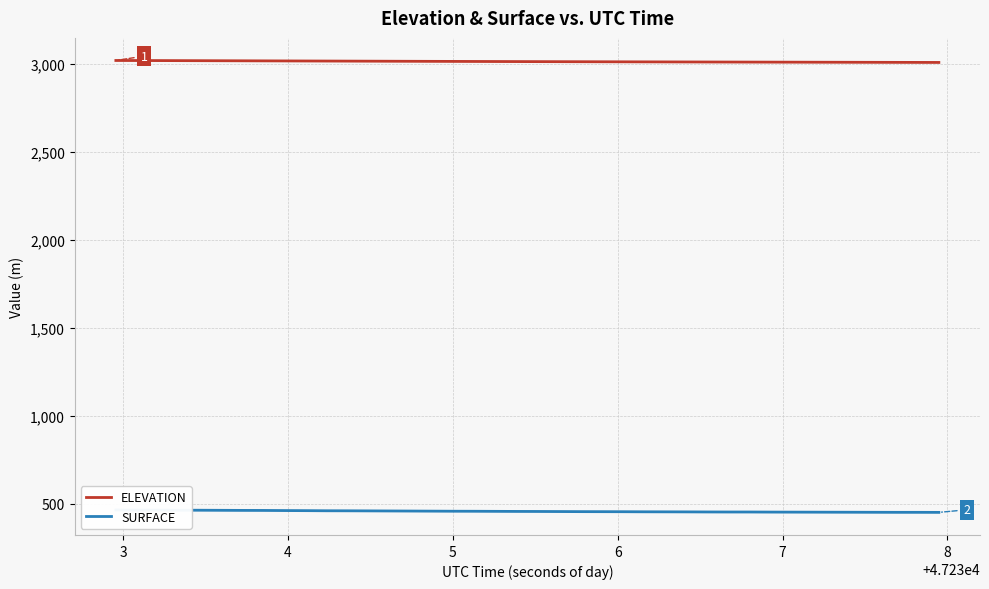

True or false: ELEVATION has more than 0 points higher than both neighbors.

False